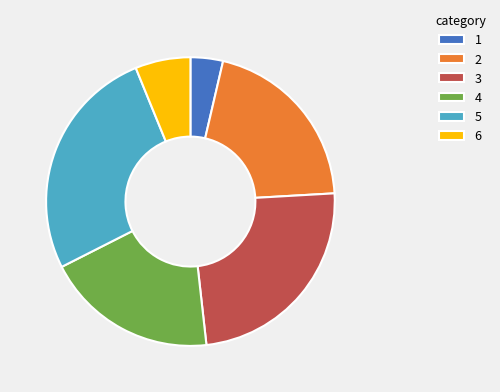

Approximately how many times larger is the value at 4 compared to 3?

0.8